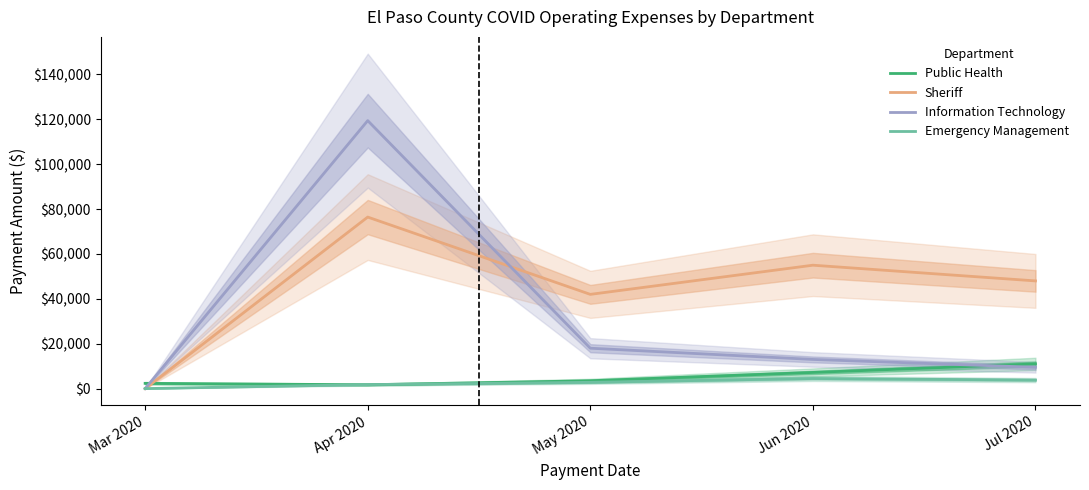

Which series ends up on top after the final intersection of Emergency Management and Public Health?

Public Health